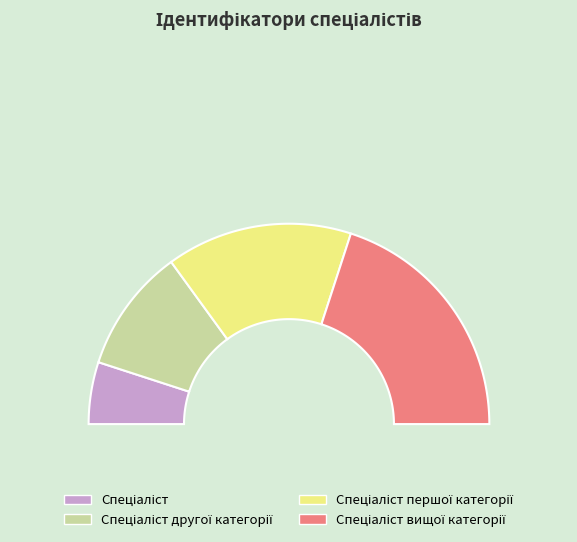

To the nearest percent, what percentage of the pie is Спеціаліст?

10%